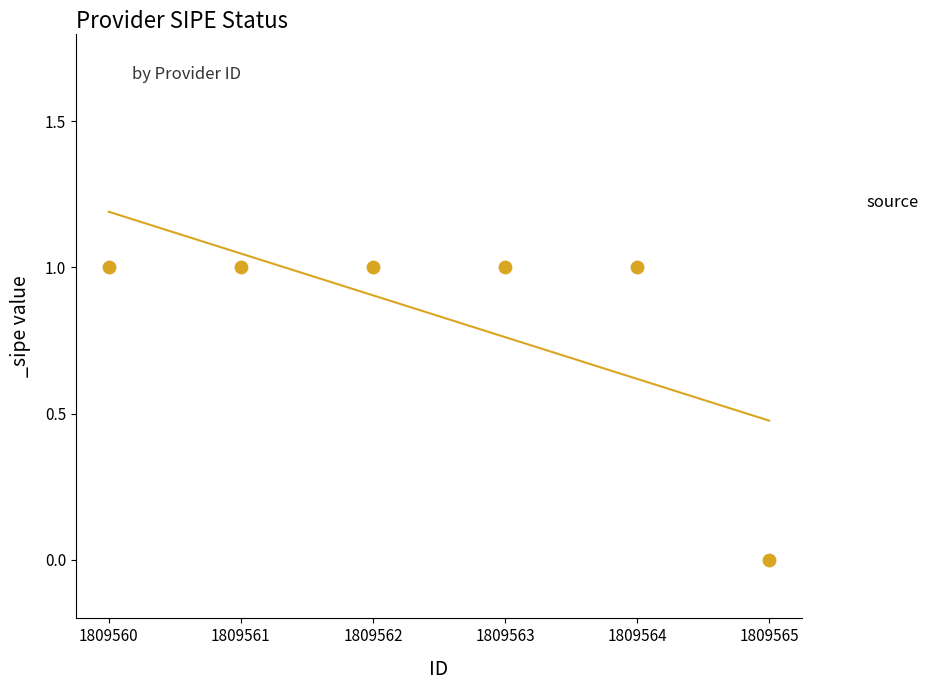

What is the ratio of the value at 1809560 to the value at 1809562?

1.0